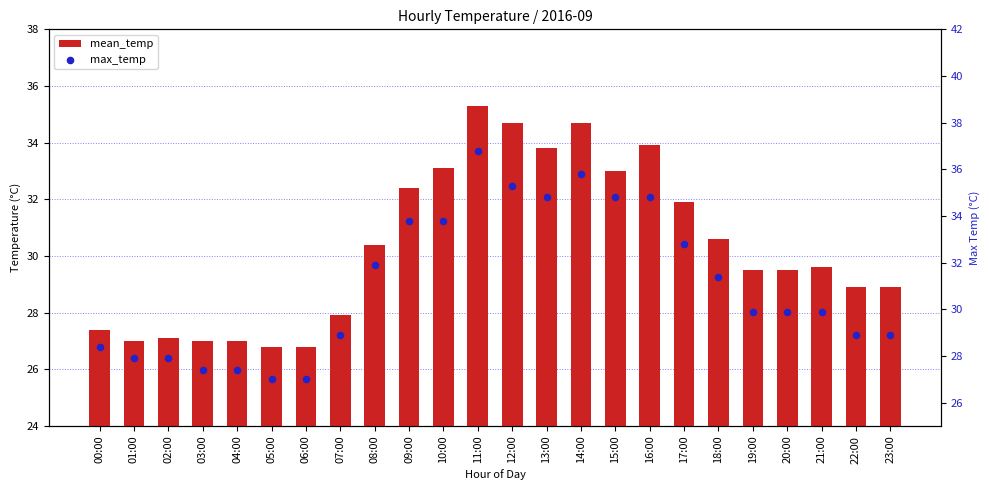

At how many categories does at least one series exceed 29?

14